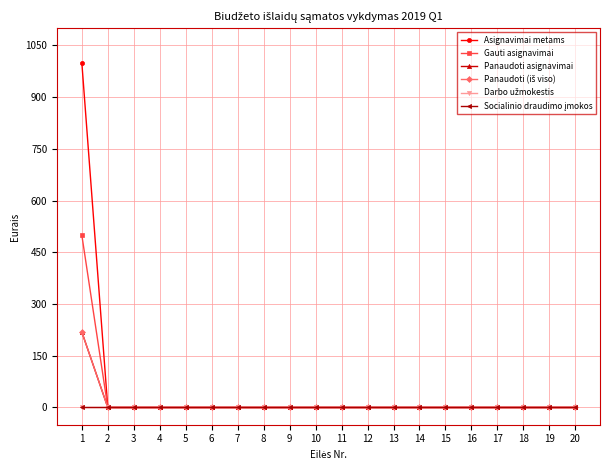

Reading left to right, transcribe all the data shown in this chart.

Asignavimai metams: 1=1000	2=0	3=0	4=0	5=0	6=0	7=0	8=0	9=0	10=0	11=0	12=0	13=0	14=0	15=0	16=0	17=0	18=0	19=0	20=0
Gauti asignavimai: 1=500	2=0	3=0	4=0	5=0	6=0	7=0	8=0	9=0	10=0	11=0	12=0	13=0	14=0	15=0	16=0	17=0	18=0	19=0	20=0
Panaudoti asignavimai: 1=219	2=0	3=0	4=0	5=0	6=0	7=0	8=0	9=0	10=0	11=0	12=0	13=0	14=0	15=0	16=0	17=0	18=0	19=0	20=0
Panaudoti (iš viso): 1=219	2=0	3=0	4=0	5=0	6=0	7=0	8=0	9=0	10=0	11=0	12=0	13=0	14=0	15=0	16=0	17=0	18=0	19=0	20=0
Darbo užmokestis: 1=0	2=0	3=0	4=0	5=0	6=0	7=0	8=0	9=0	10=0	11=0	12=0	13=0	14=0	15=0	16=0	17=0	18=0	19=0	20=0
Socialinio draudimo įmokos: 1=0	2=0	3=0	4=0	5=0	6=0	7=0	8=0	9=0	10=0	11=0	12=0	13=0	14=0	15=0	16=0	17=0	18=0	19=0	20=0